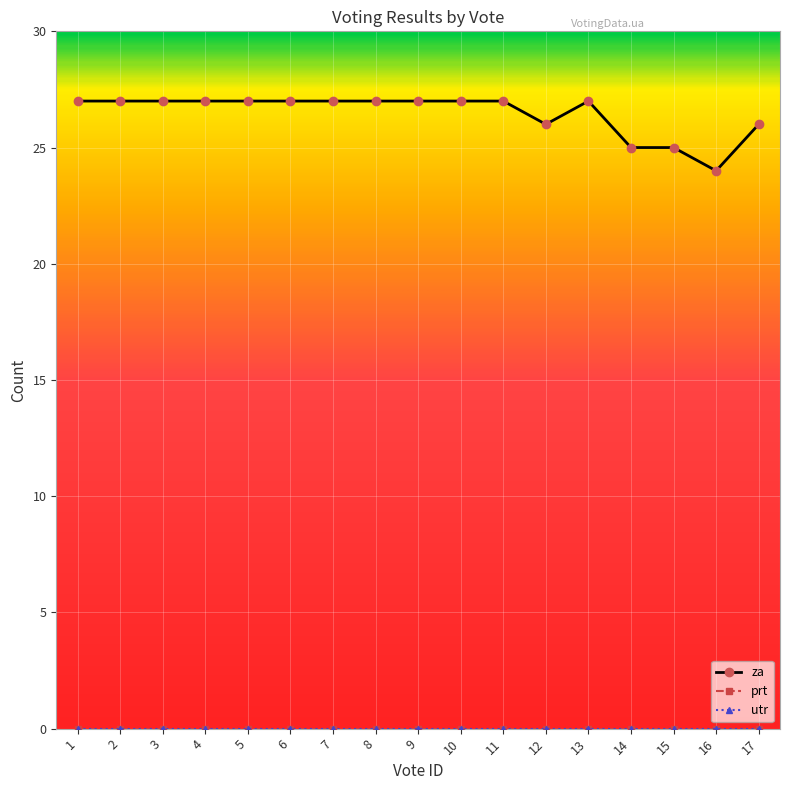

Does the chart have visible grid lines?

Yes